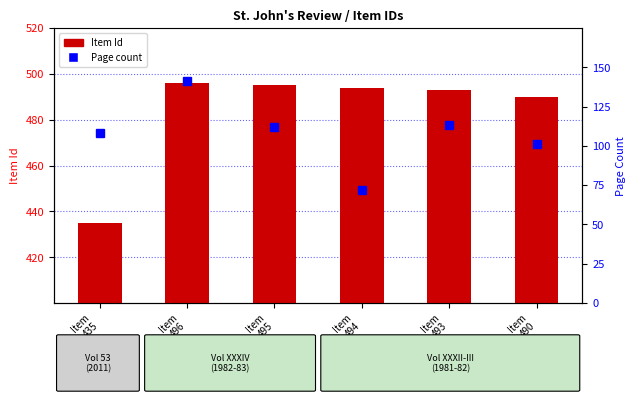

What is the spread (max minus min) of values at Item
496?

355